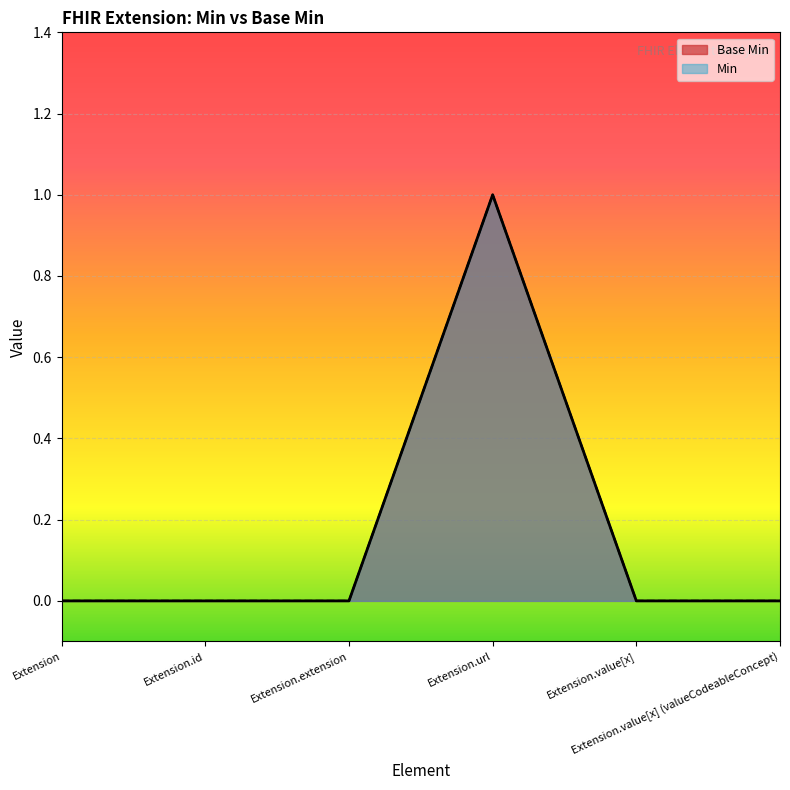

True or false: Base Min has more than 1 interior local peaks.

False